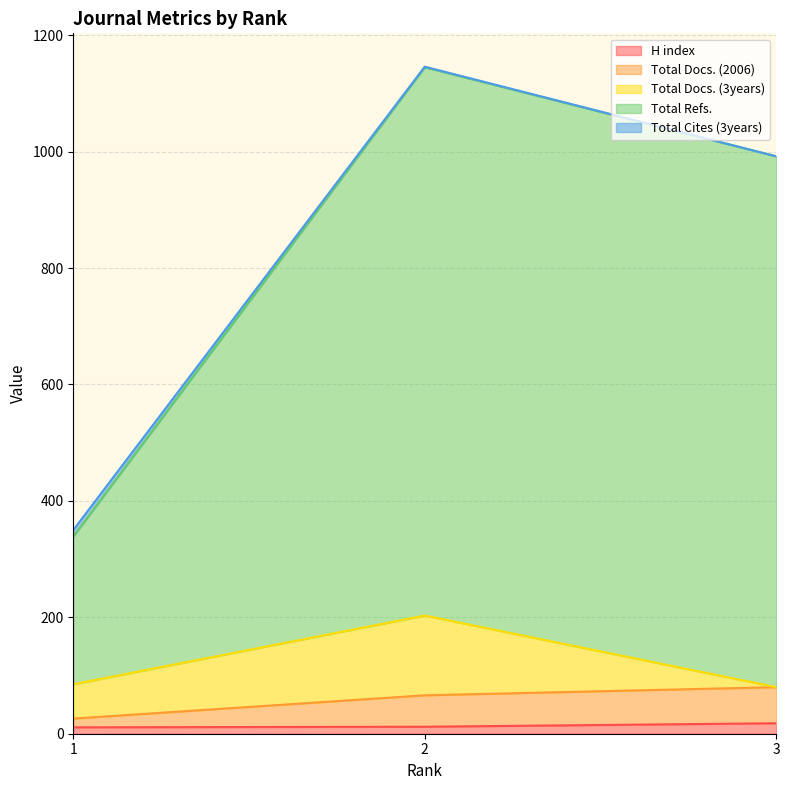

How many data points in H index are less than 12?

1